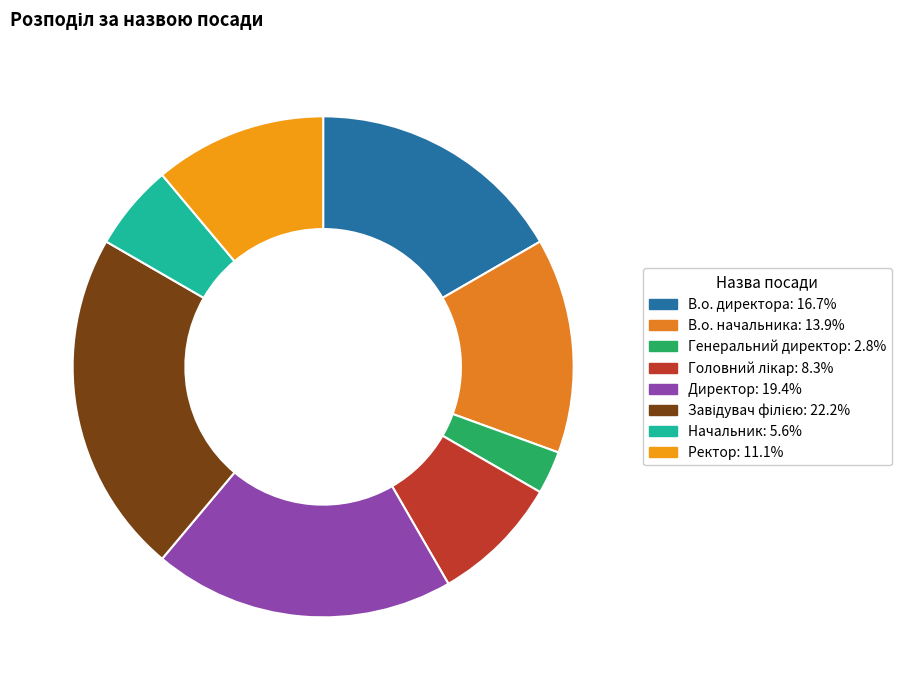

Count the number of slices in the pie.

8